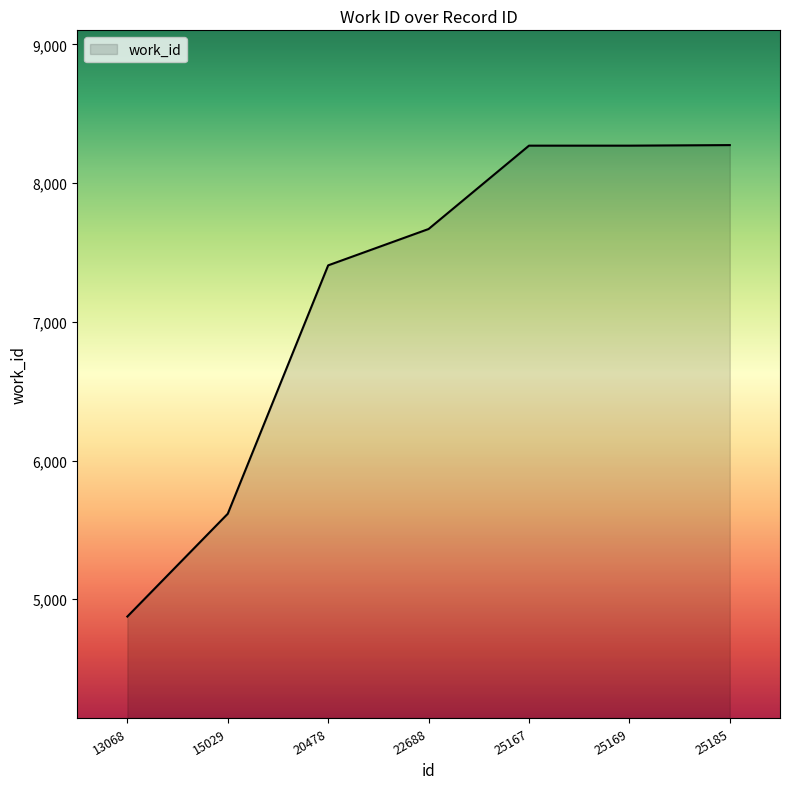

What is the ratio of the value at 25167 to the value at 20478?

1.1